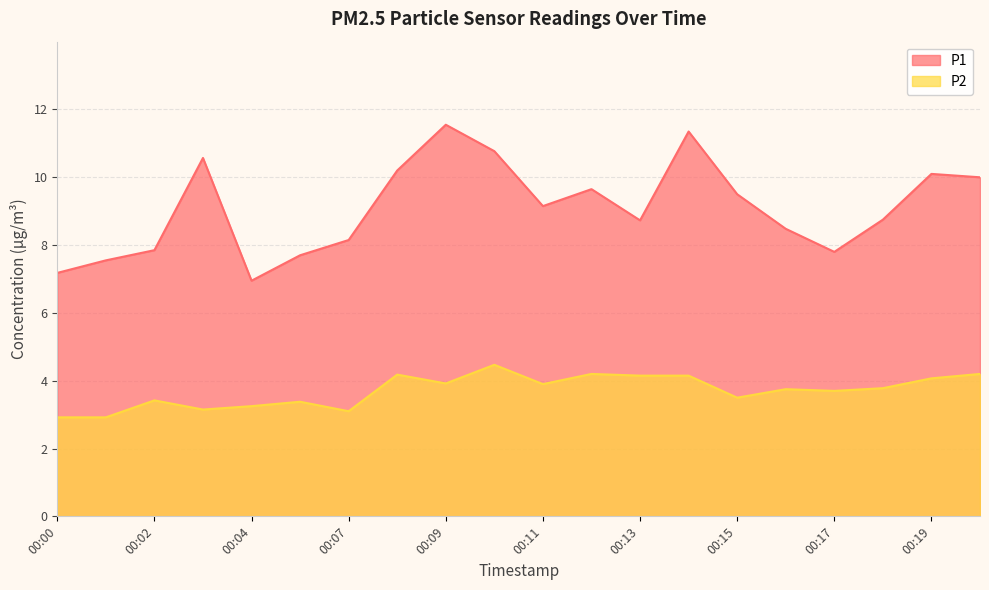

Rank the series by their average value, from lowest to highest.

P2, P1